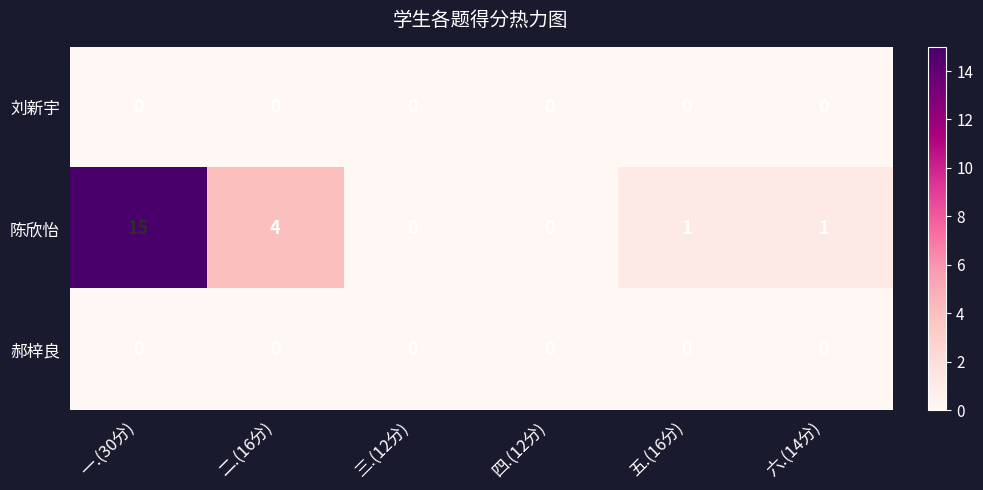

Reading right to left, what are all the values shown in this chart?

刘新宇: 0	0	0	0	0	0
陈欣怡: 1	1	0	0	4	15
郝梓良: 0	0	0	0	0	0